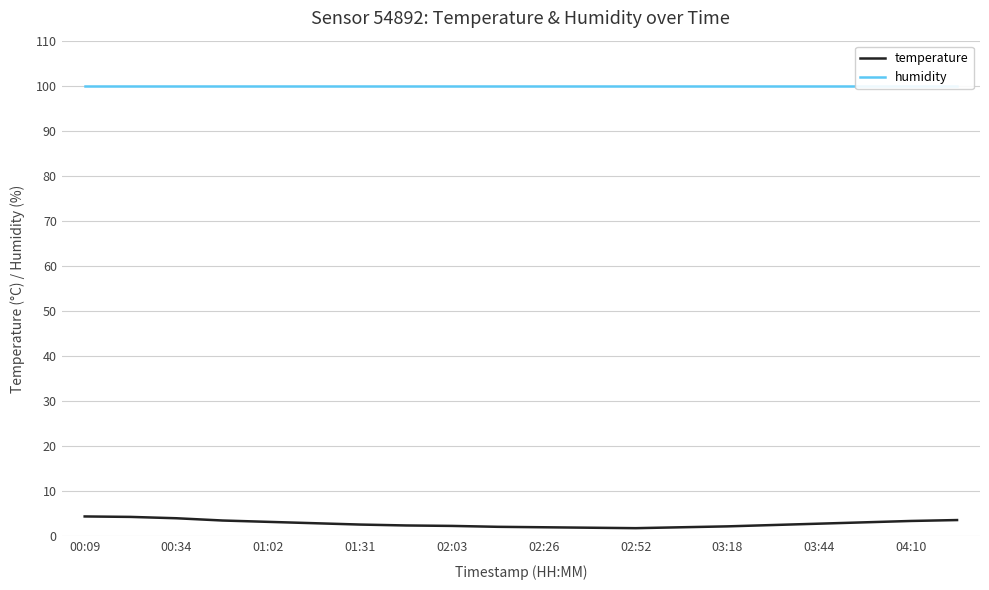

Is it true that temperature equals 5.3 at 19?

False